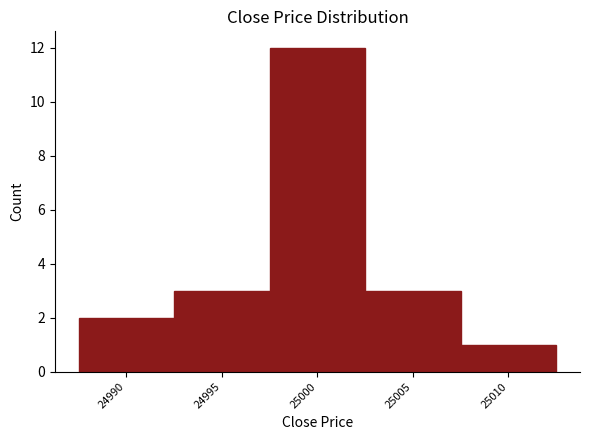

How tall is the bar that spans 25002.5 to 25007.5 on the x-axis? The values are not printed on the chart, so give them approximately, as read against the axis.

3